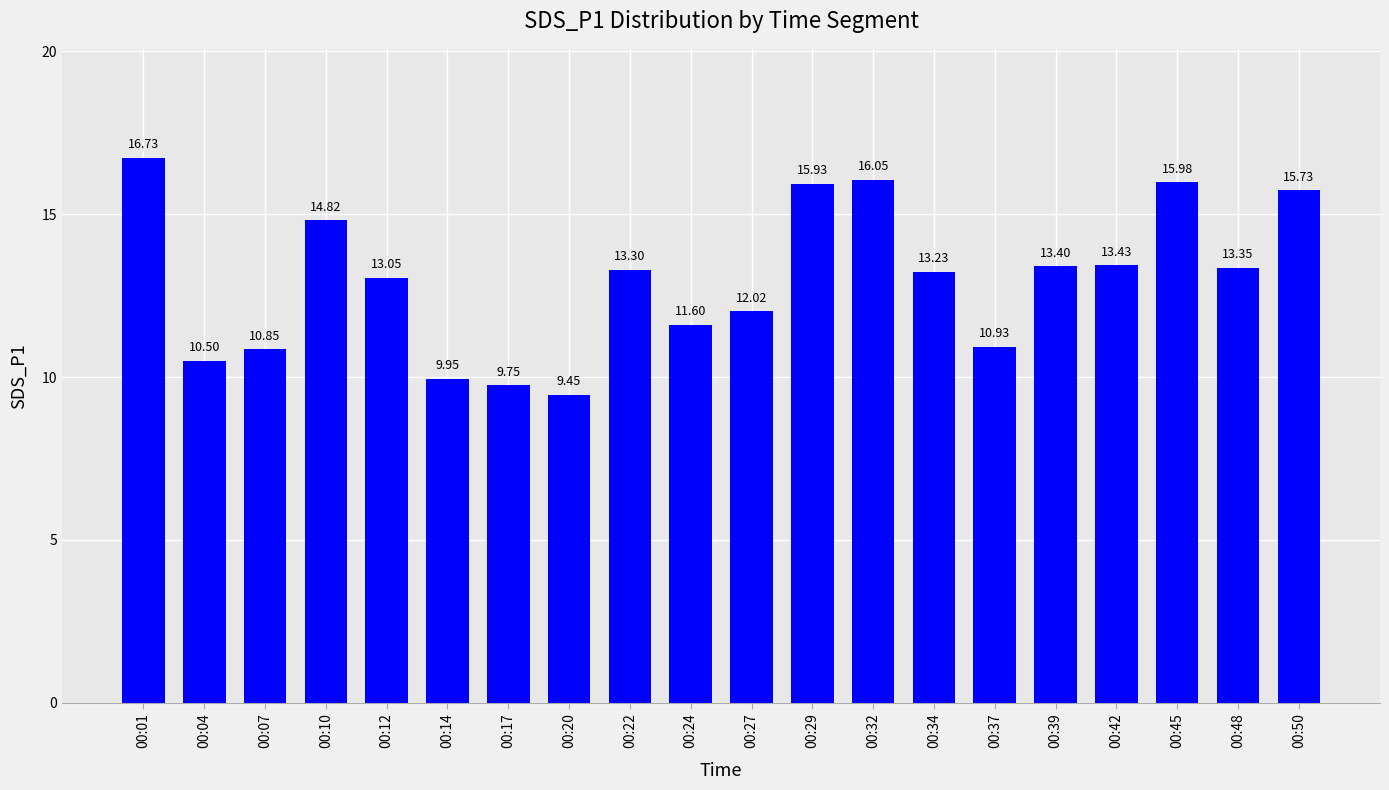

Between 00:07 and 00:10, which is larger?

00:10